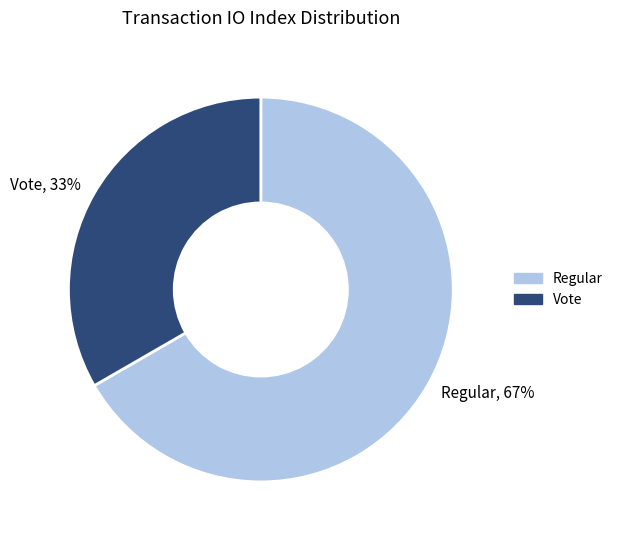

What is the majority slice?

Regular